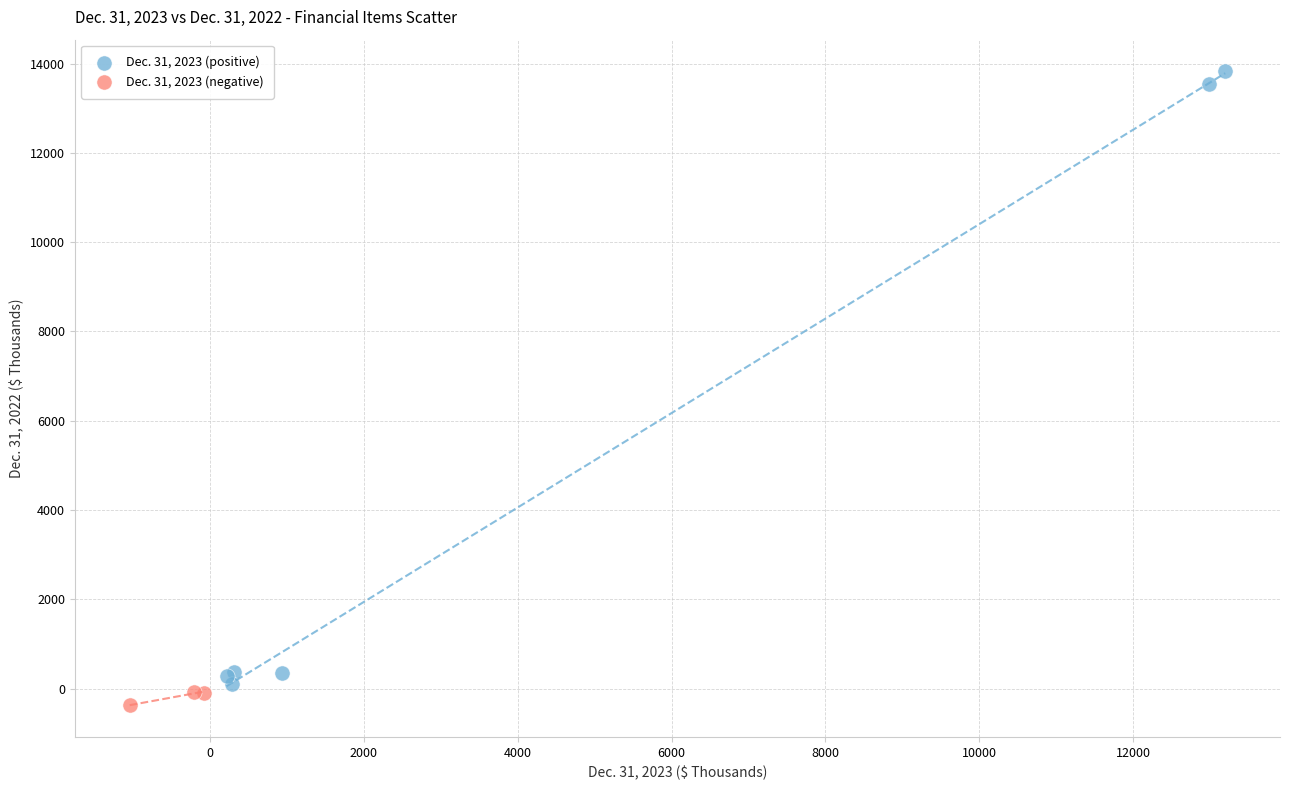

Which series reaches the maximum Y coordinate?

Dec. 31, 2023 (positive)